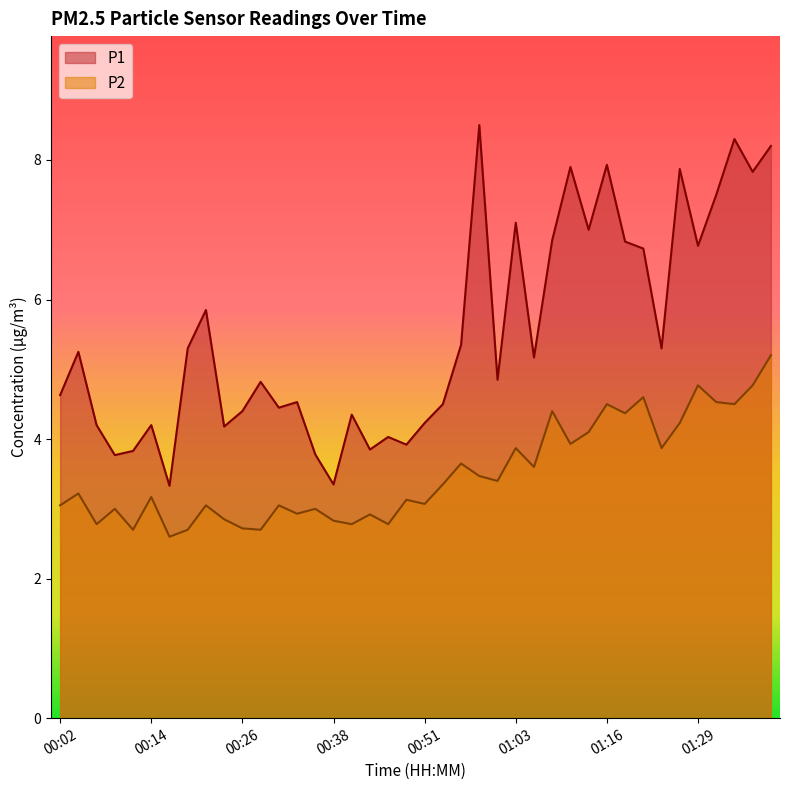

What is the label of the 2nd point from the left?

00:04